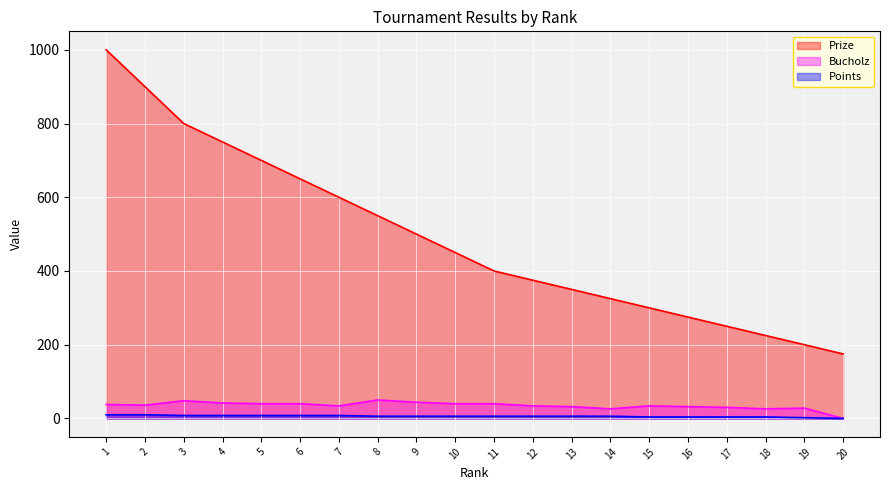

Where does the Prize series first go above 450?

1